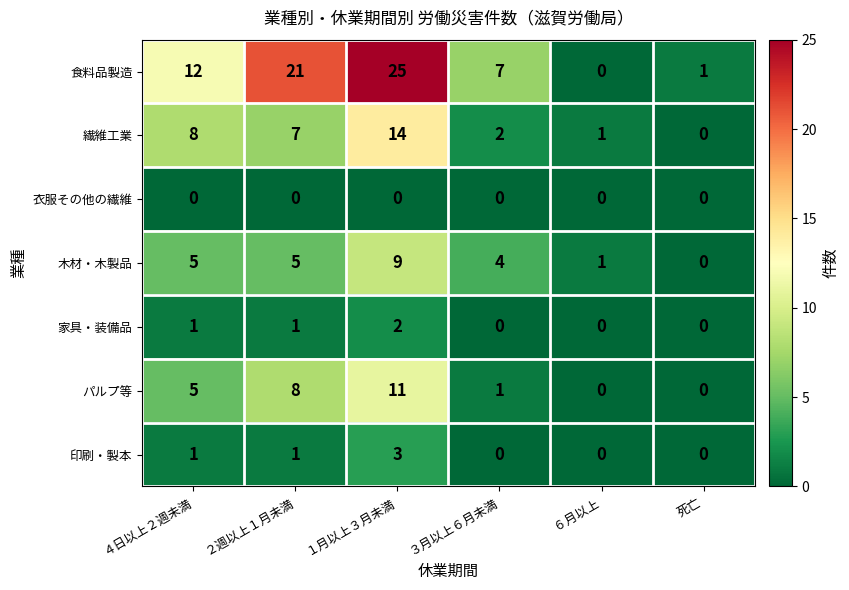

List the series in order of their peak value, highest first.

食料品製造, 繊維工業, パルプ等, 木材・木製品, 印刷・製本, 家具・装備品, 衣服その他の繊維